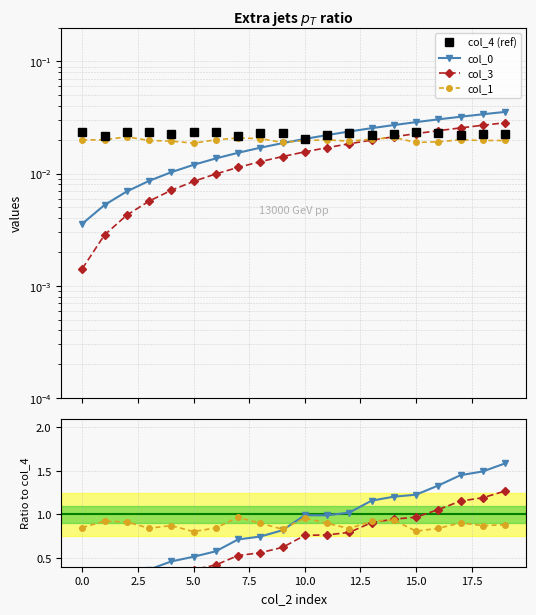

Which series has the largest range (max minus min)?

col_0